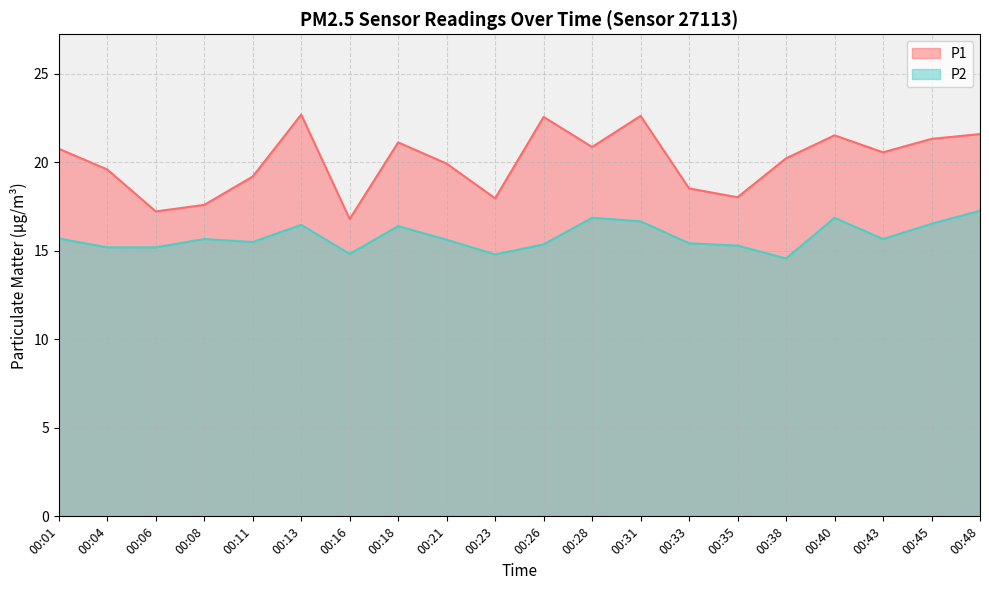

True or false: P1 has more than 0 interior local peaks.

True